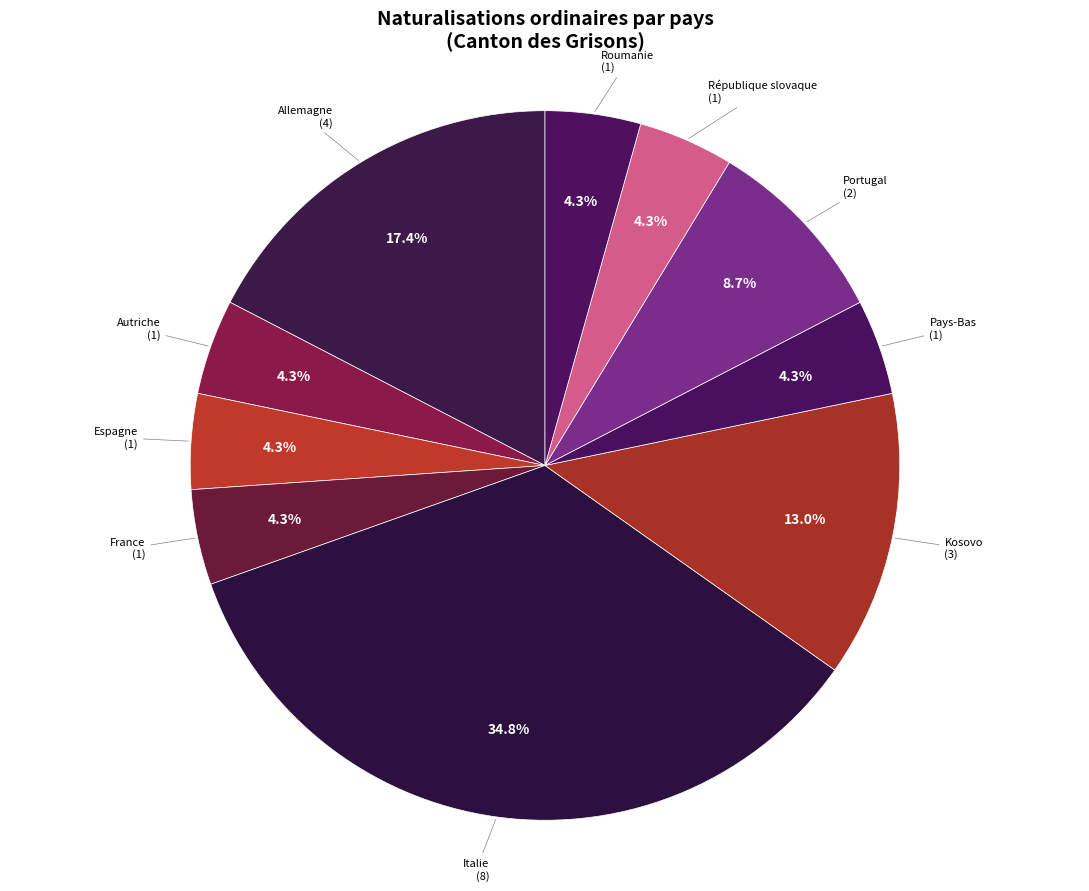

Which slice is the largest?

Italie